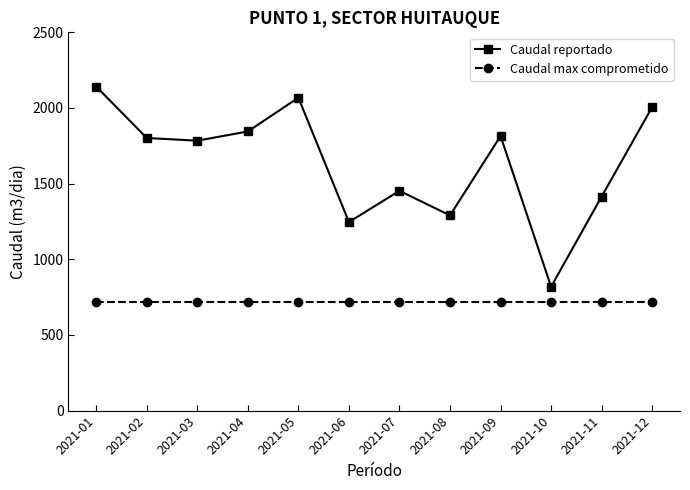

Reading right to left, transcribe all the data shown in this chart.

Caudal reportado: 2021-12=2006.3	2021-11=1415.0	2021-10=818.6	2021-09=1814.8	2021-08=1290.0	2021-07=1452.6	2021-06=1246.3	2021-05=2068.0	2021-04=1845.0	2021-03=1783.8	2021-02=1801.8	2021-01=2141.7
Caudal max comprometido: 2021-12=720.0	2021-11=720.0	2021-10=720.0	2021-09=720.0	2021-08=720.0	2021-07=720.0	2021-06=720.0	2021-05=720.0	2021-04=720.0	2021-03=720.0	2021-02=720.0	2021-01=720.0